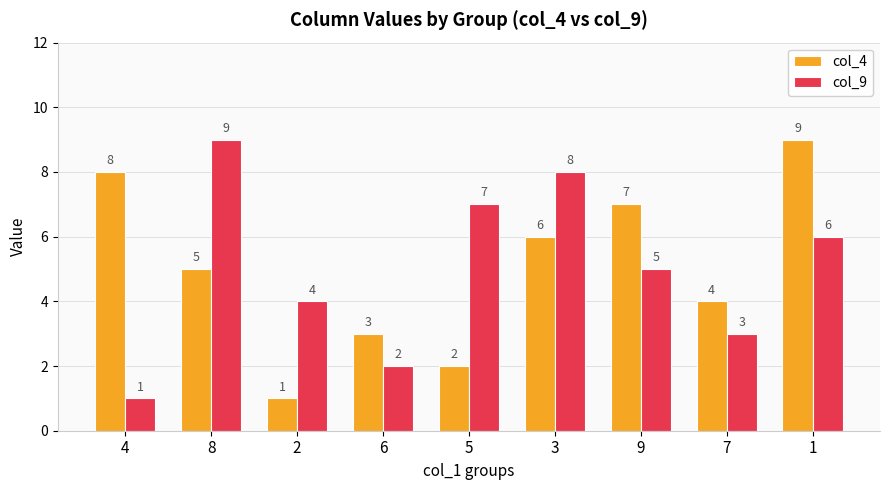

What is the difference between the col_4 values at 8 and 4?

3